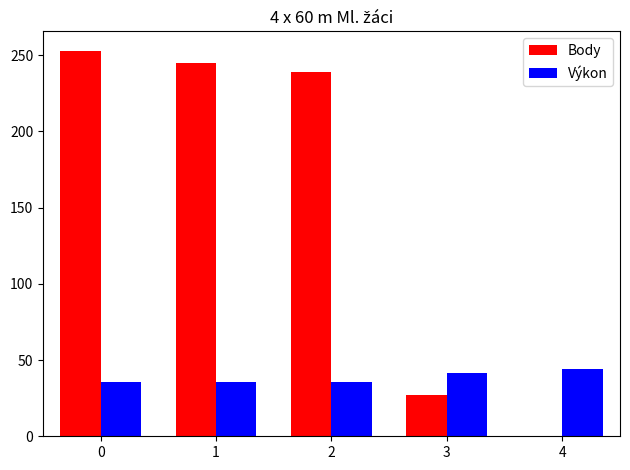

Which series changed the most between 1 and 3?

Body